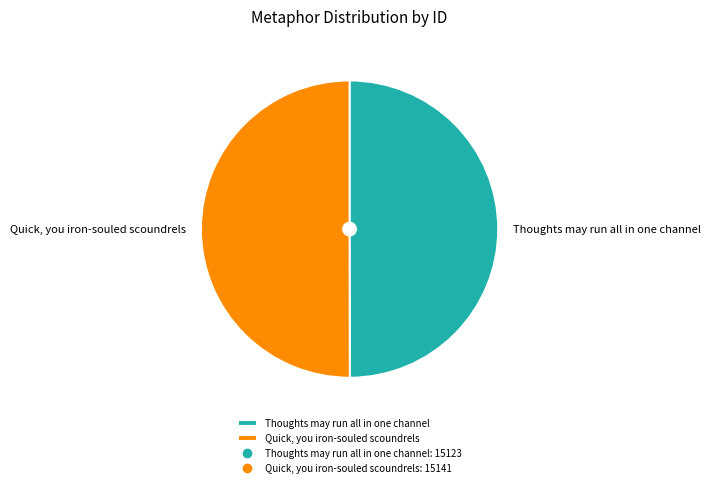

Is the sum of Thoughts may run all in one channel and Quick, you iron-souled scoundrels greater than half?

Yes